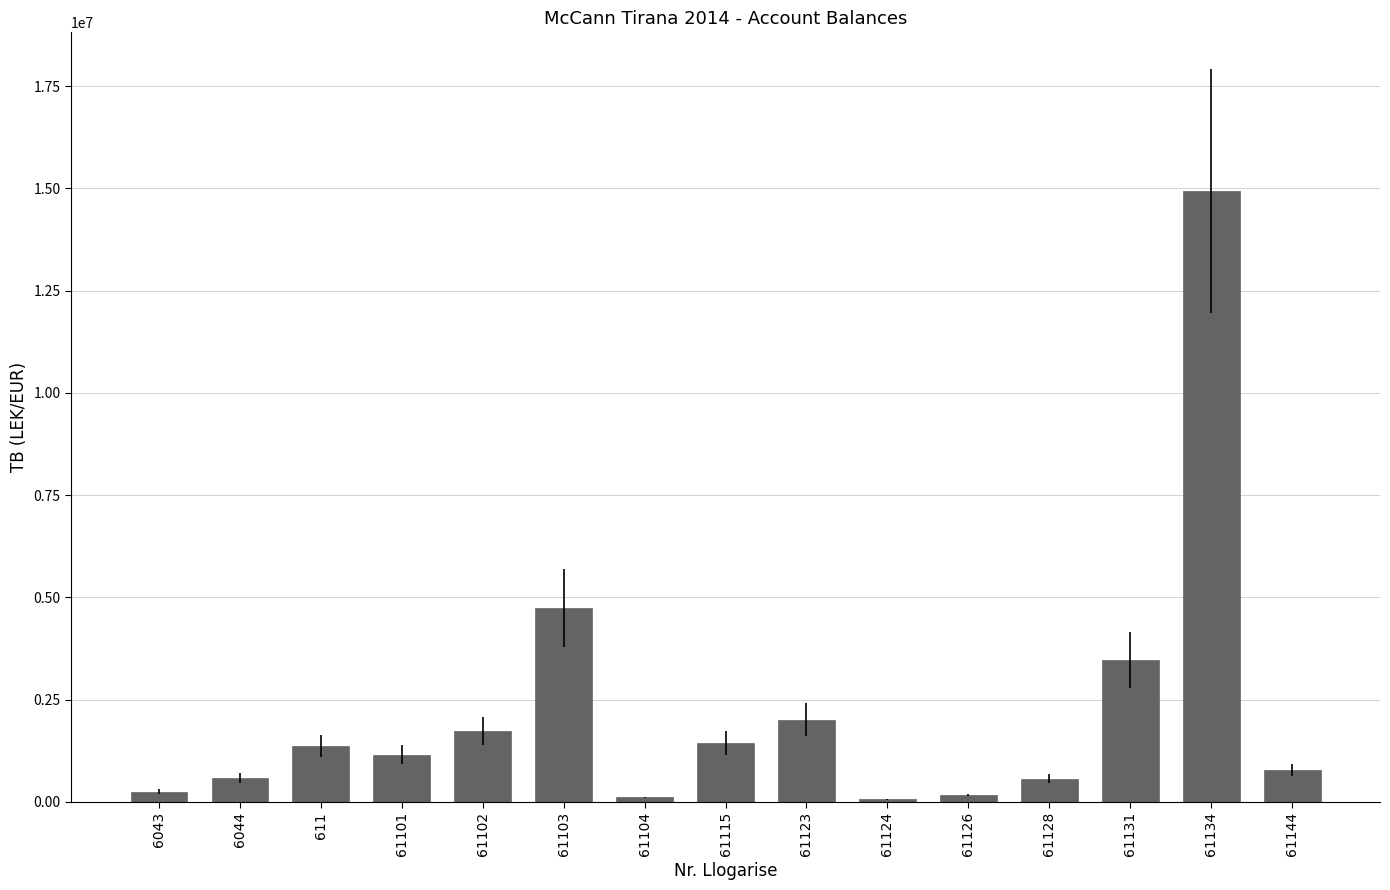

What value does the data have at 61124?

61813.2